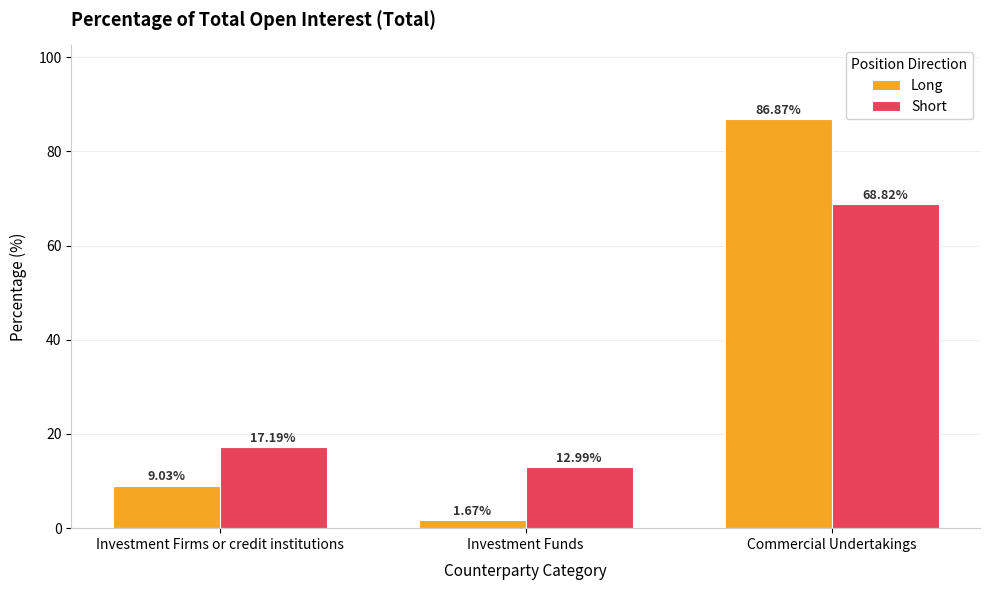

At which label does Short reach its peak?

Commercial Undertakings